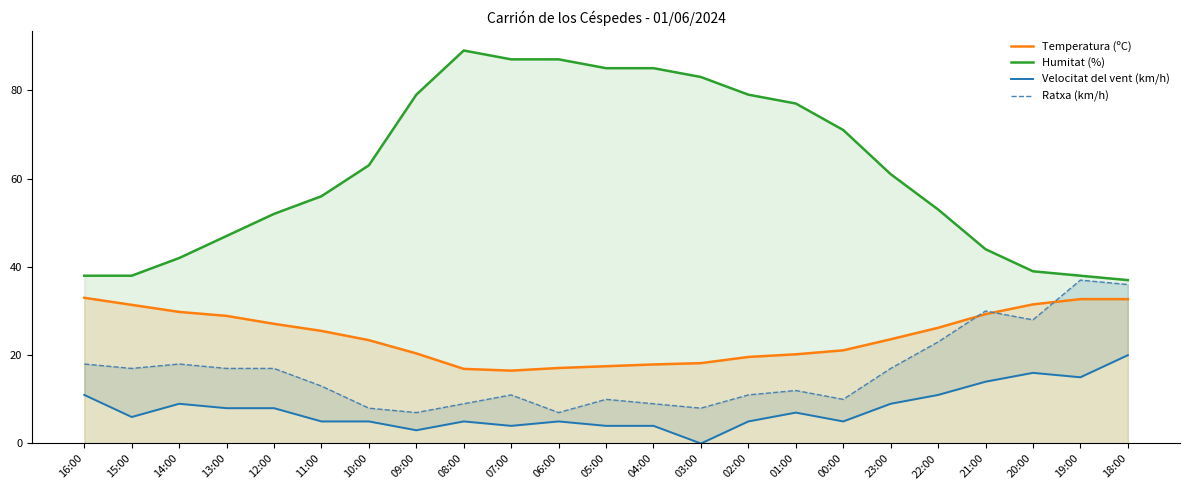

What is the approximate value of Velocitat del vent (km/h) at 08:00?

5.0